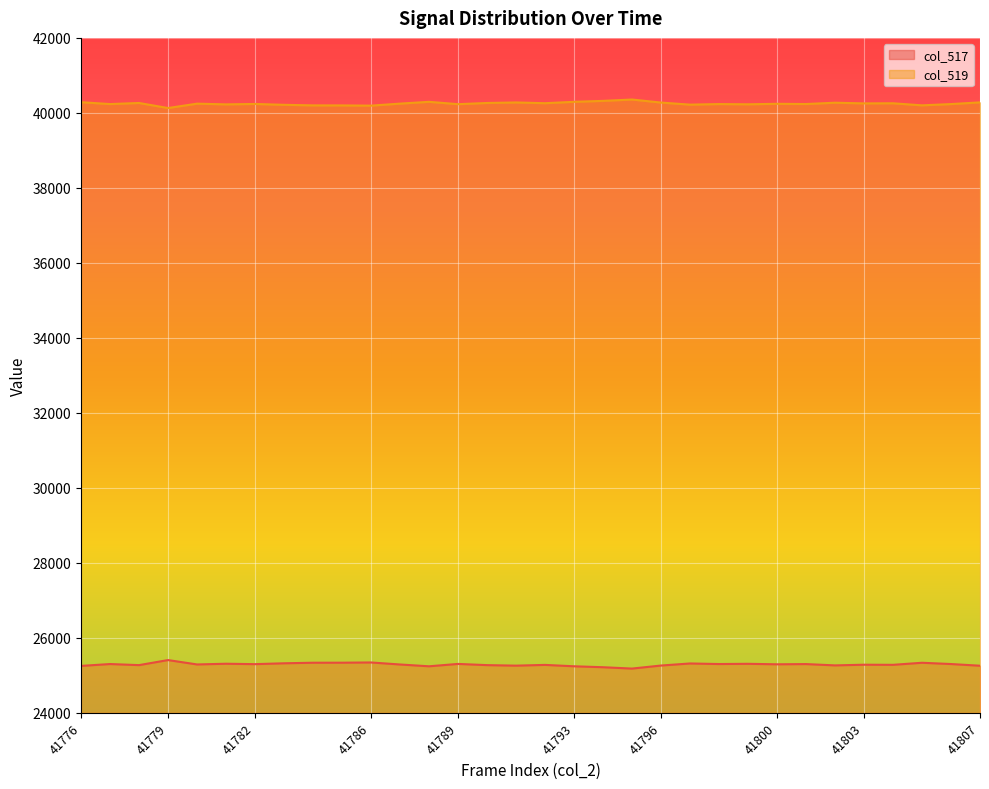

Reading left to right, list all the values displayed in this chart.

col_517: 25250	25300	25271	25406	25289	25308	25297	25320	25335	25336	25342	25288	25240	25303	25271	25257	25277	25240	25215	25179	25260	25315	25300	25306	25293	25299	25264	25282	25279	25334	25300	25255
col_519: 40285	40235	40264	40129	40246	40227	40238	40215	40200	40199	40193	40247	40295	40232	40264	40278	40258	40295	40320	40356	40275	40220	40235	40229	40242	40236	40271	40253	40256	40201	40235	40280